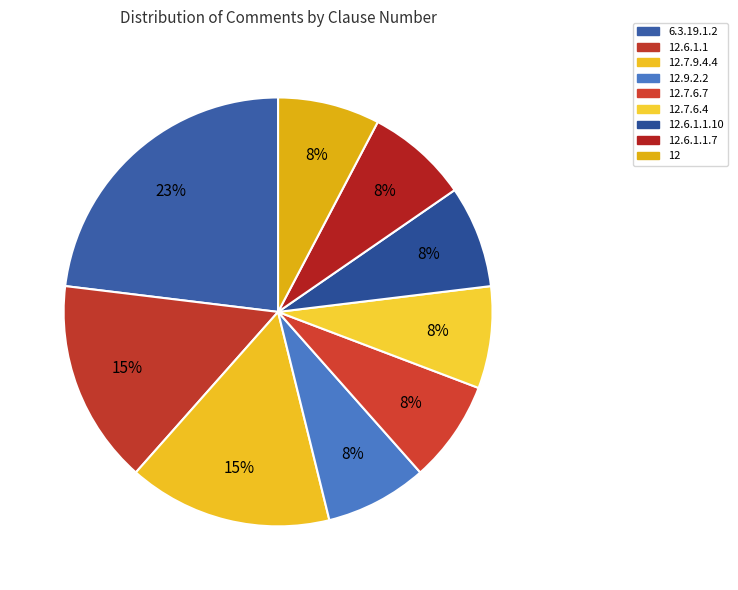

To the nearest percent, what portion does 12.7.6.4 represent?

8%